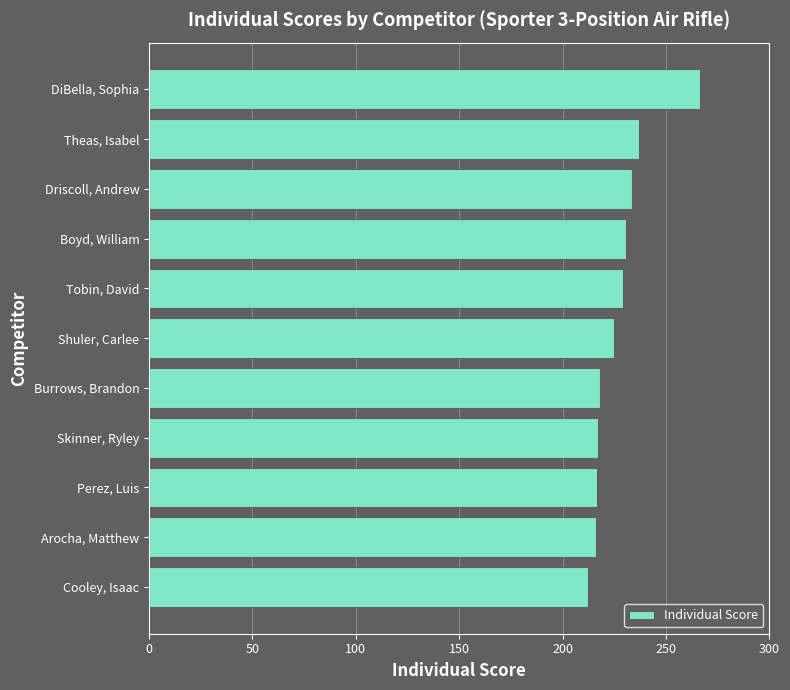

Rank the categories by value from lowest to highest.

Cooley, Isaac, Arocha, Matthew, Perez, Luis, Skinner, Ryley, Burrows, Brandon, Shuler, Carlee, Tobin, David, Boyd, William, Driscoll, Andrew, Theas, Isabel, DiBella, Sophia